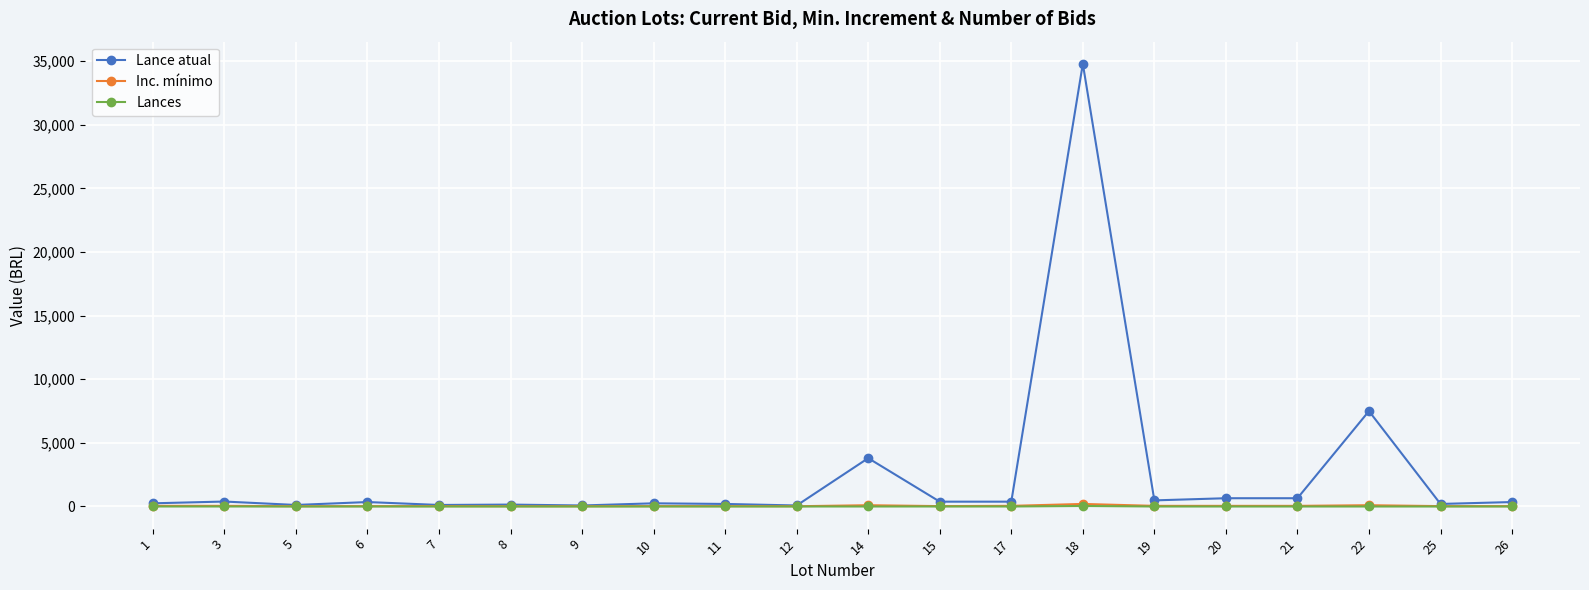

What is the spread (max minus min) of values at 7?

120